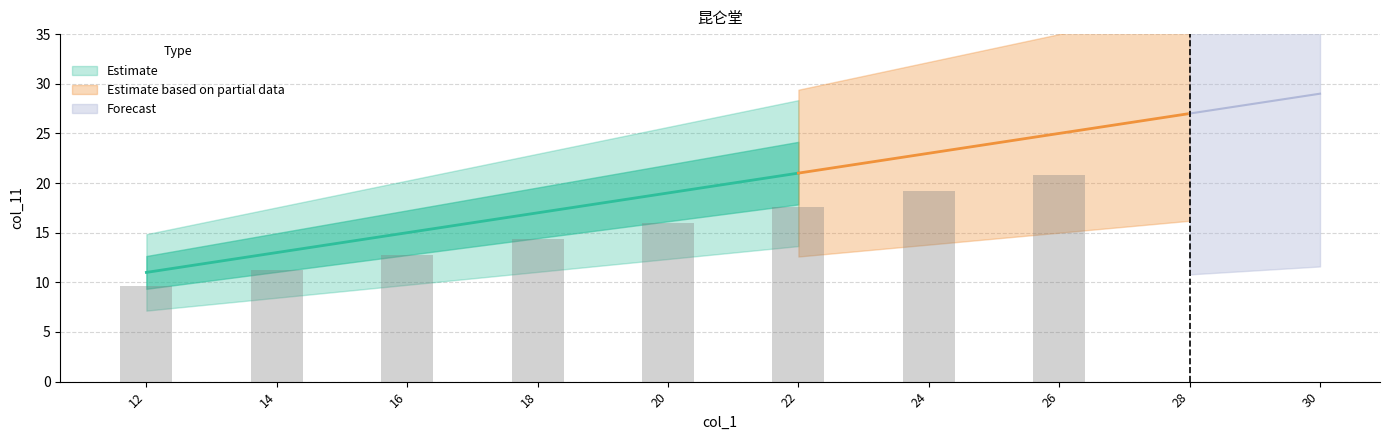

What is the smallest value displayed?

11